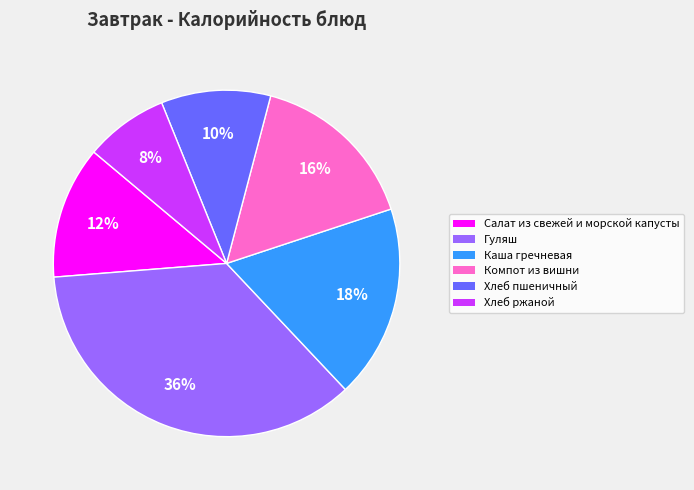

Is it true that Хлеб пшеничный is 10% of the pie?

True